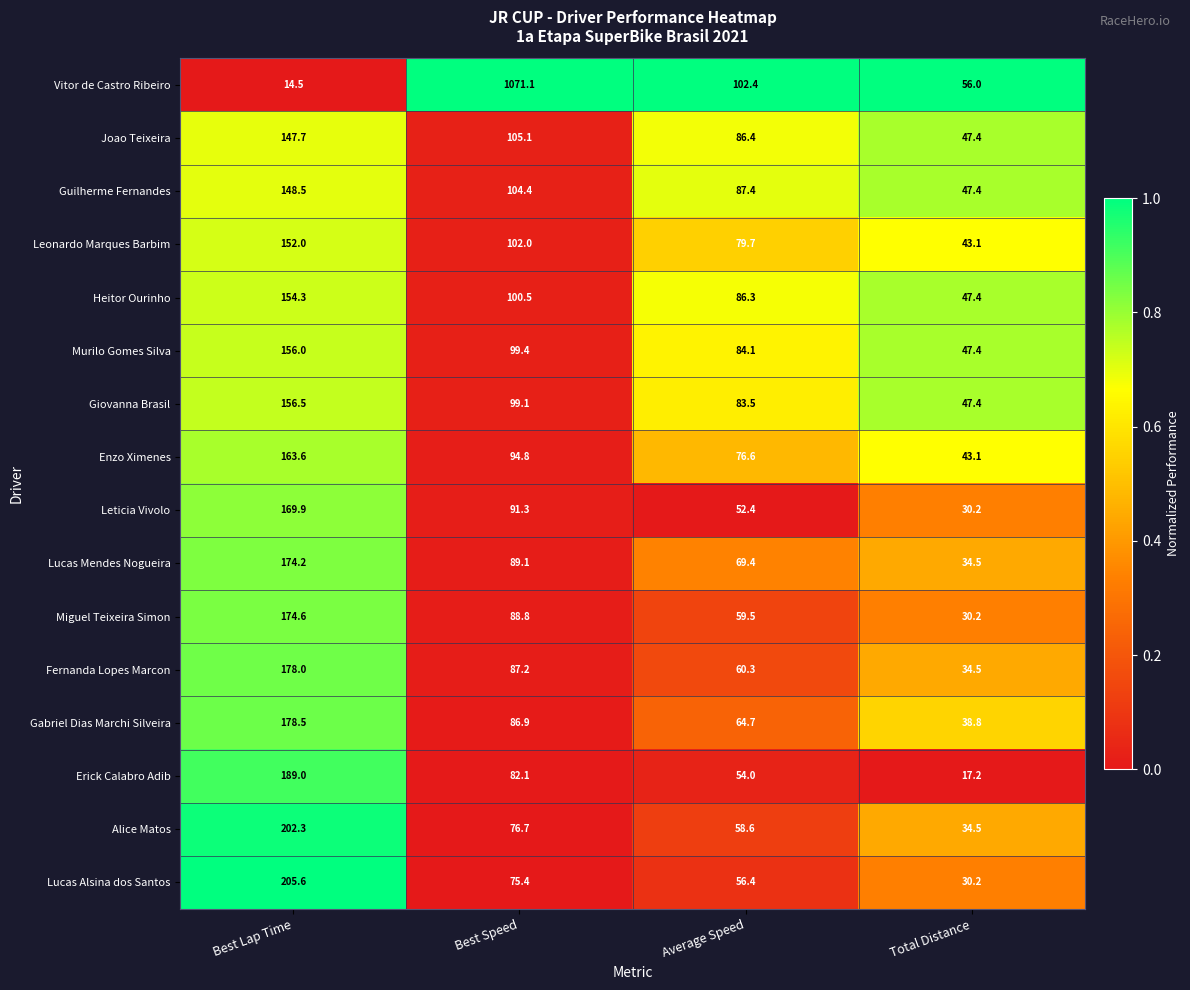

What is the difference between the maximum and minimum values in the Alice Matos series?

167.8